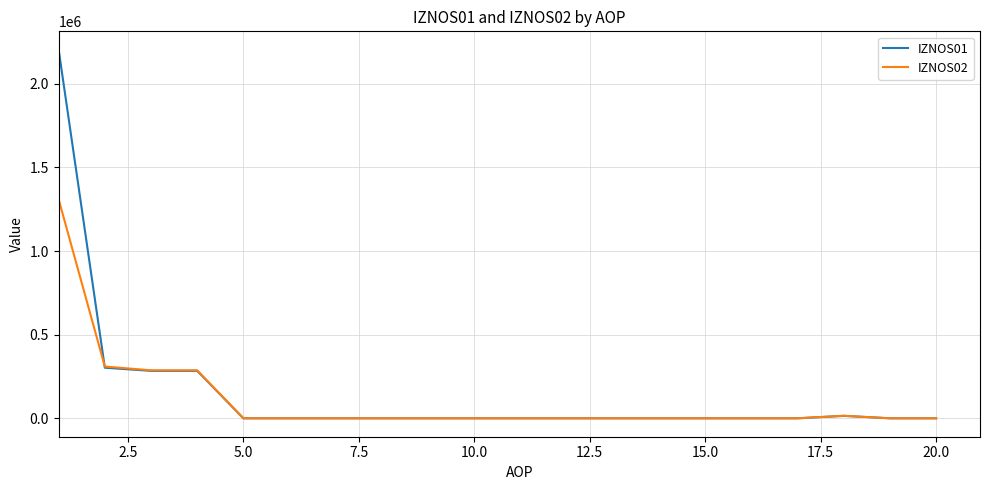

Which series has the widest spread of values?

IZNOS01